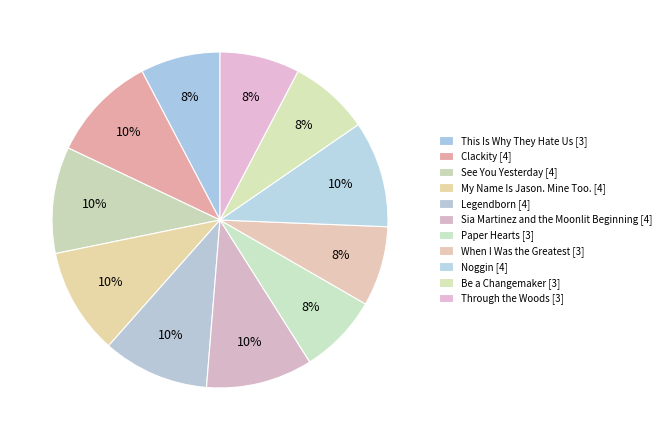

What portion of the pie excludes Through the Woods?

92.3%